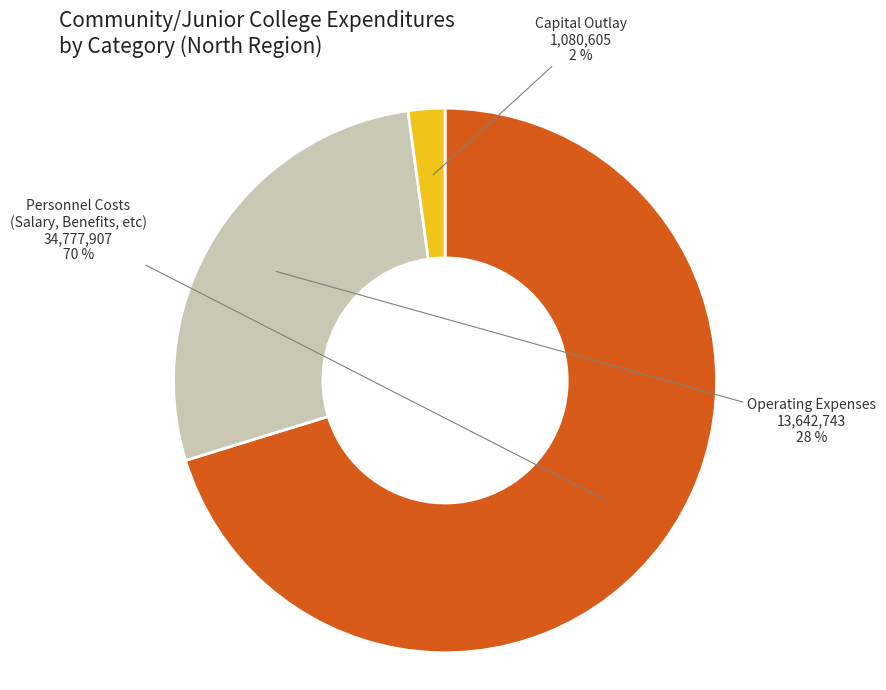

To the nearest percent, what is the combined percentage of Personnel Costs (Salary, Benefits, etc) and Capital Outlay?

72%